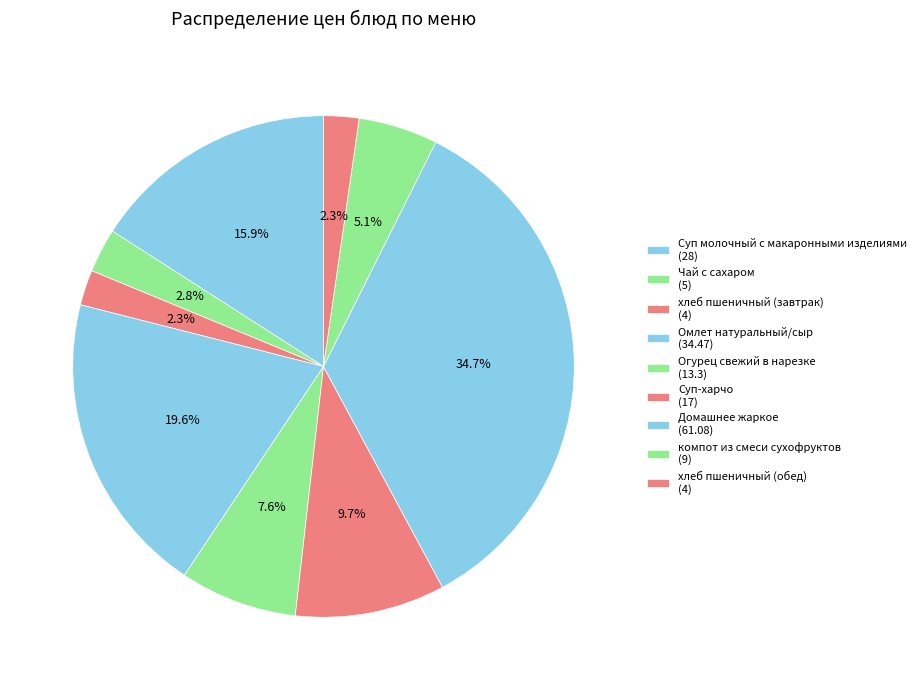

What is the change in value from хлеб пшеничный (завтрак) to Домашнее жаркое?

+57.1